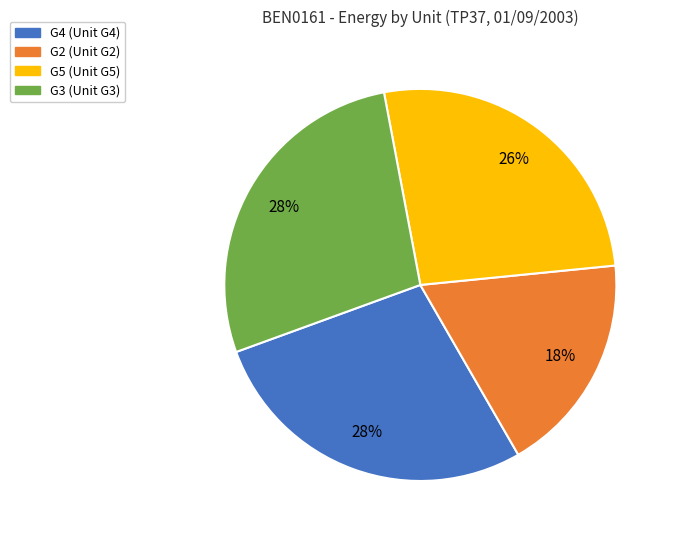

To the nearest percent, what is the difference between the G2 and G5 slice percentages?

8%